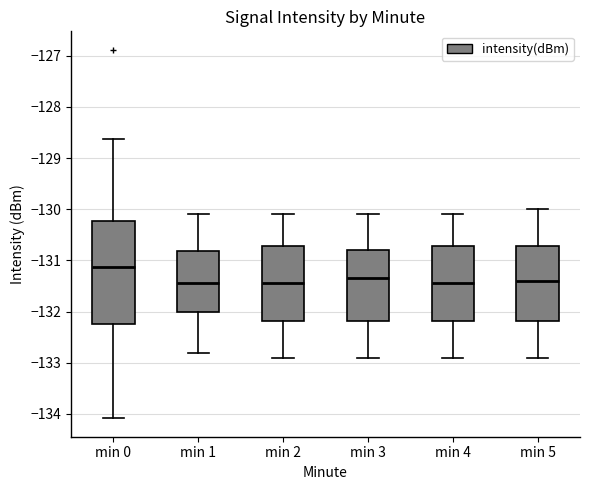

Reading left to right, transcribe this box plot: for each box, give where its median line is, the range the box spans, and where its two whiskers end, as read against the y-axis. The values are not printed on the chart, so give them approximately, as read against the axis.

min 0: median -131.1, box -132.2 to -130.2, whiskers -134.1 to -128.6
min 1: median -131.4, box -132.0 to -130.8, whiskers -132.8 to -130.1
min 2: median -131.4, box -132.2 to -130.7, whiskers -132.9 to -130.1
min 3: median -131.3, box -132.2 to -130.8, whiskers -132.9 to -130.1
min 4: median -131.4, box -132.2 to -130.7, whiskers -132.9 to -130.1
min 5: median -131.4, box -132.2 to -130.7, whiskers -132.9 to -130.0